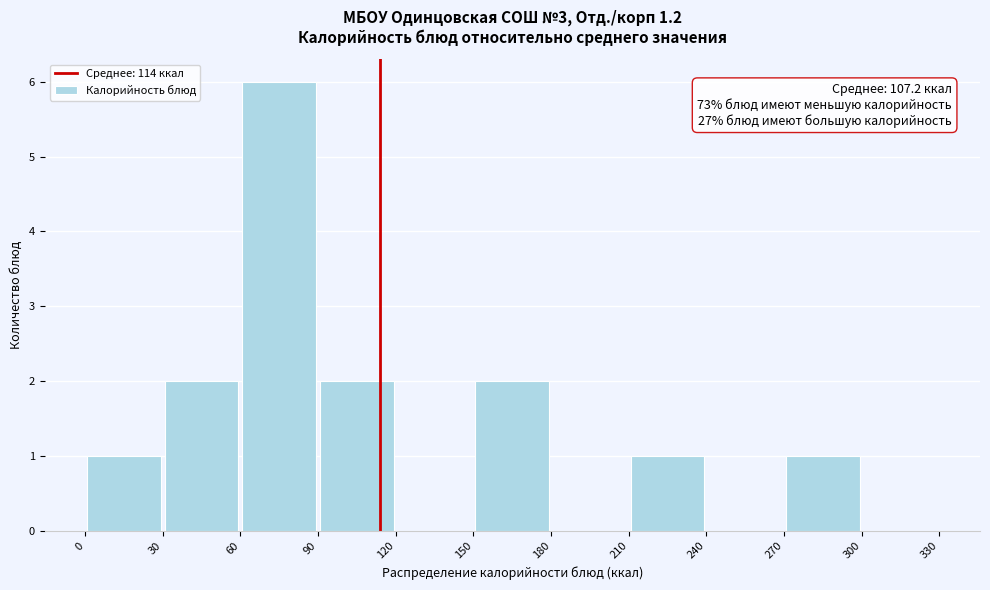

Which range on the x-axis has the tallest bar?

60 to 90